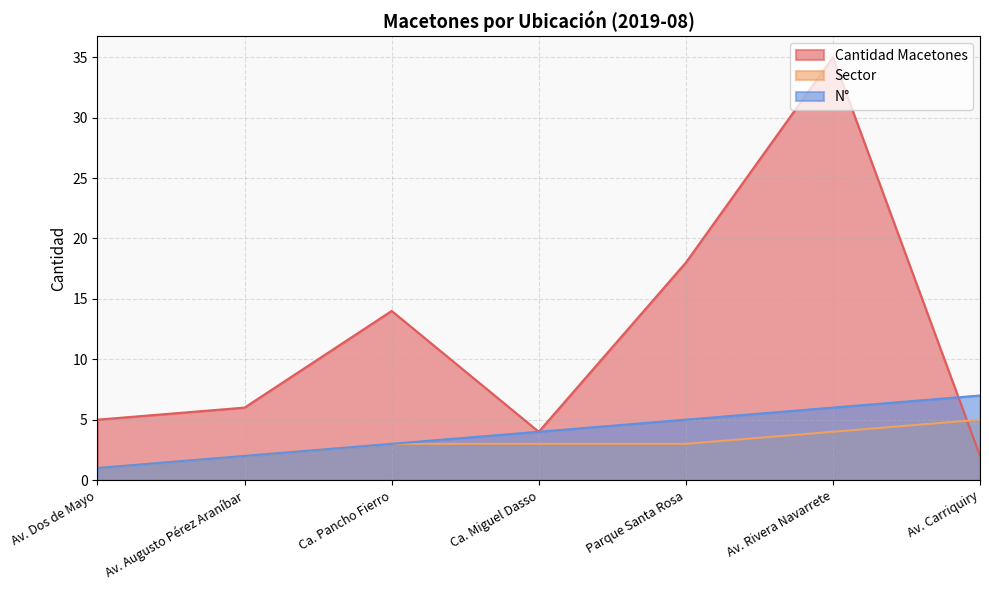

Reading left to right, transcribe all the data shown in this chart.

Cantidad Macetones: 5	6	14	4	18	35	2
Sector: 1	2	3	3	3	4	5
N°: 1	2	3	4	5	6	7